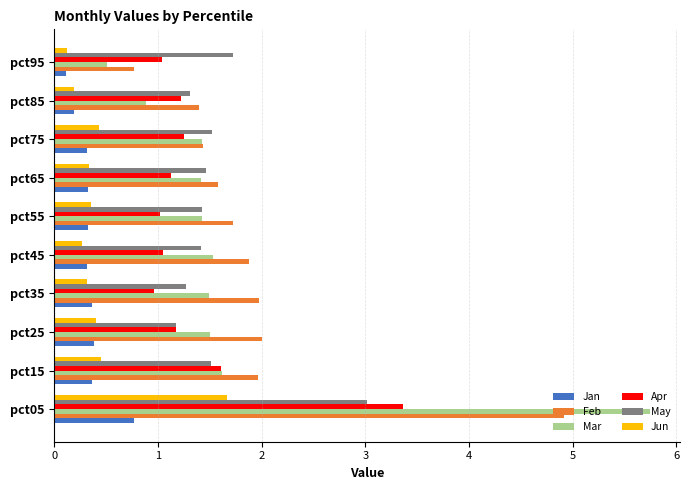

List the series in order of their peak value, highest first.

Mar, Feb, Apr, May, Jun, Jan